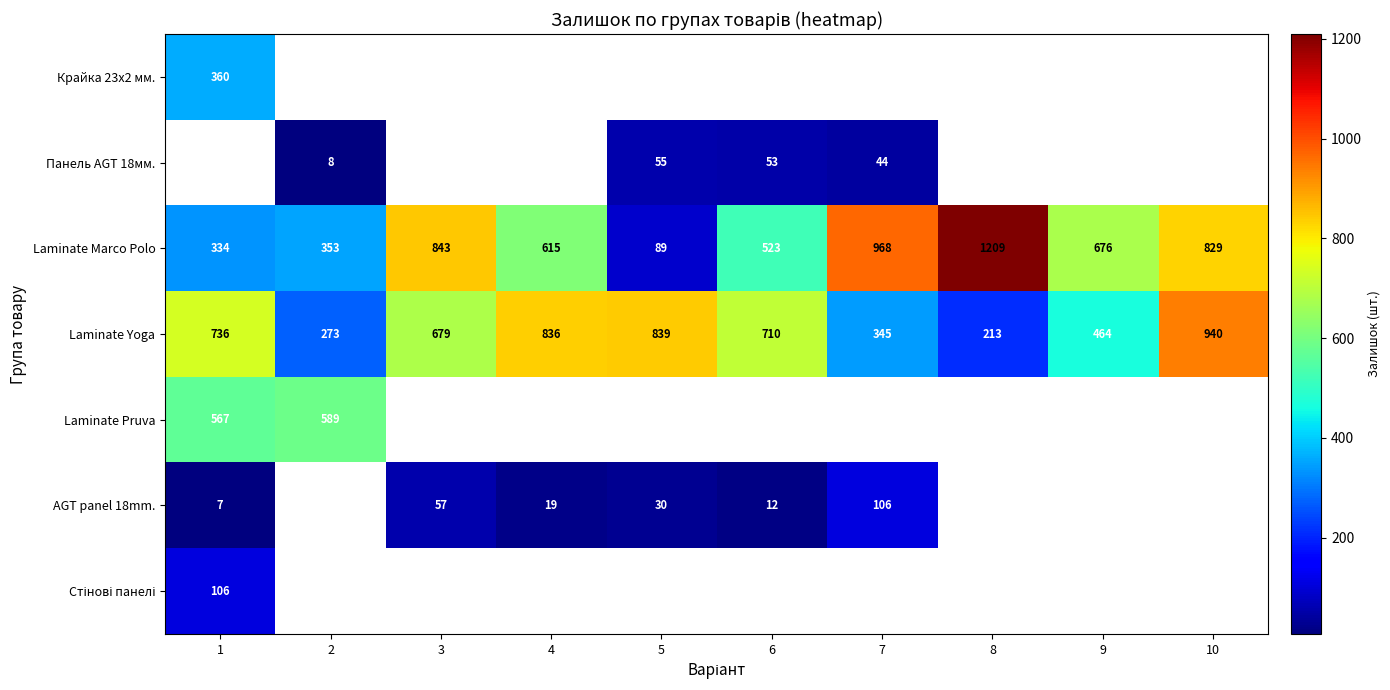

Which category has the lowest value across all series?

1